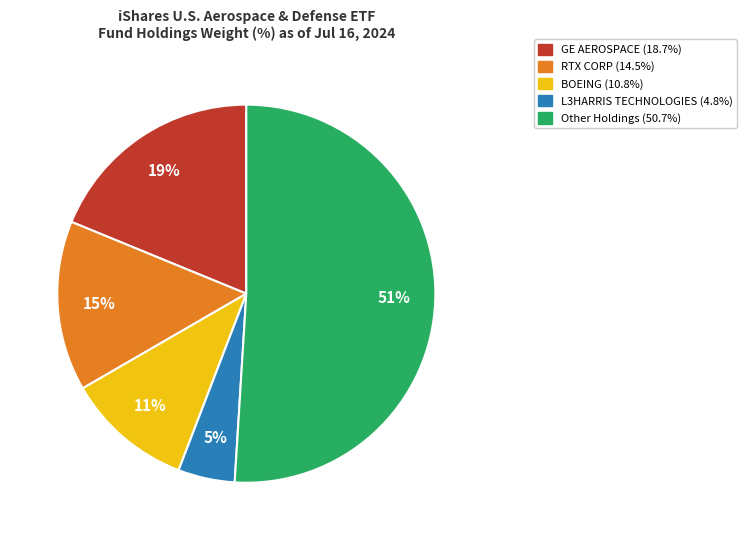

To the nearest percent, what is the average slice percentage?

20%